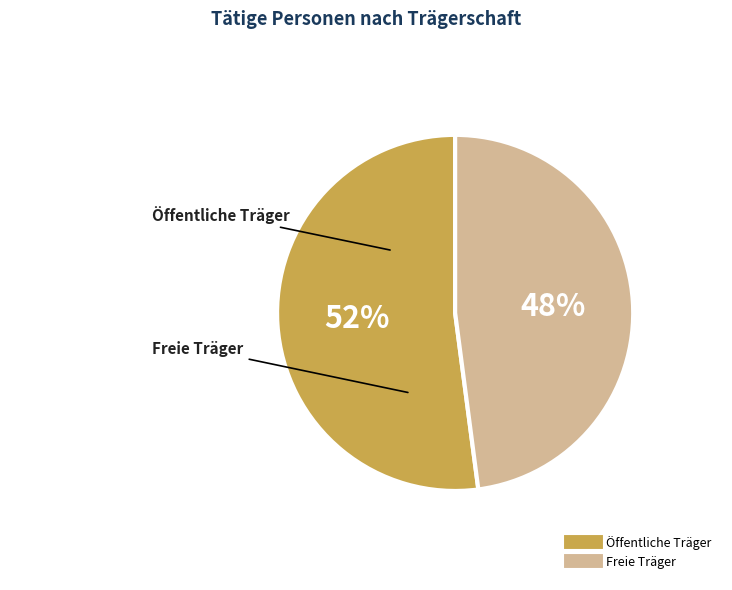

Which slice is the smallest?

Freie Träger